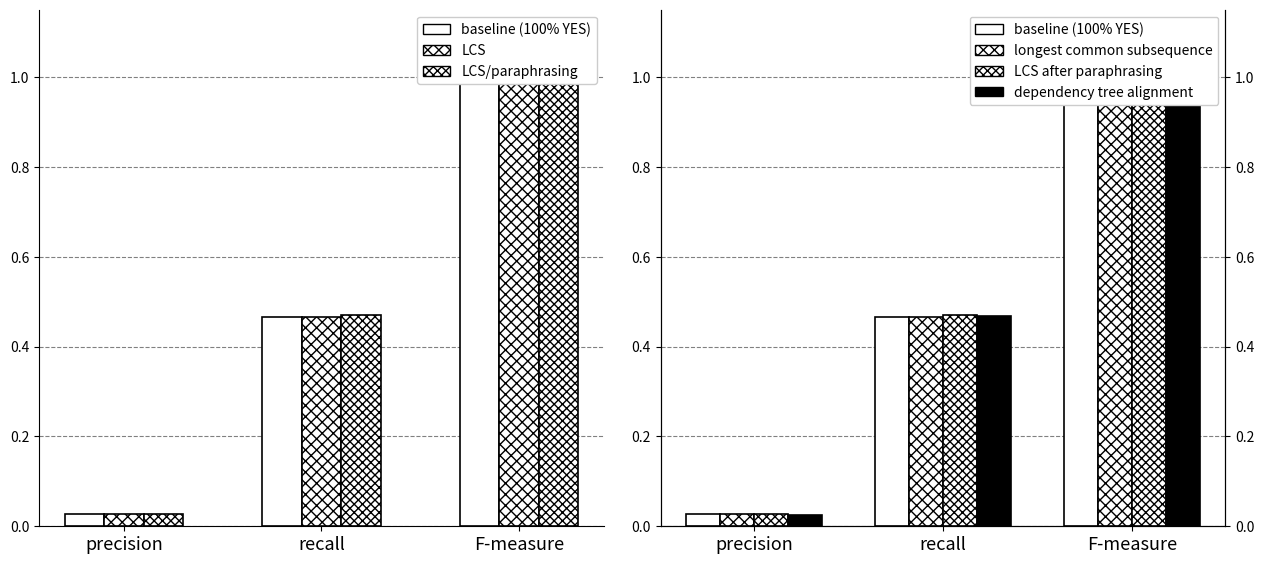

Between recall and F-measure, which series saw the biggest shift?

baseline (100% YES)